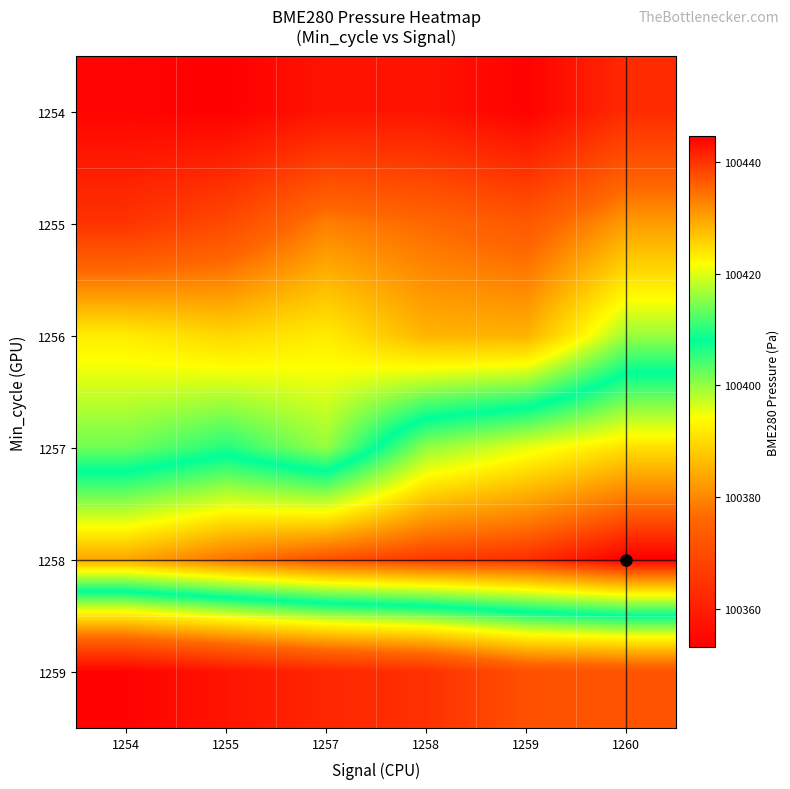

What is the total value across all series at 1258?

602338.6